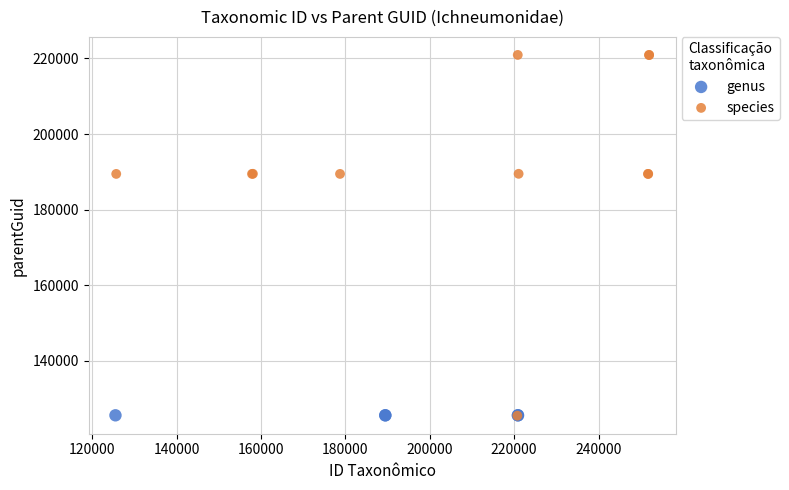

Which series reaches the maximum Y coordinate?

species